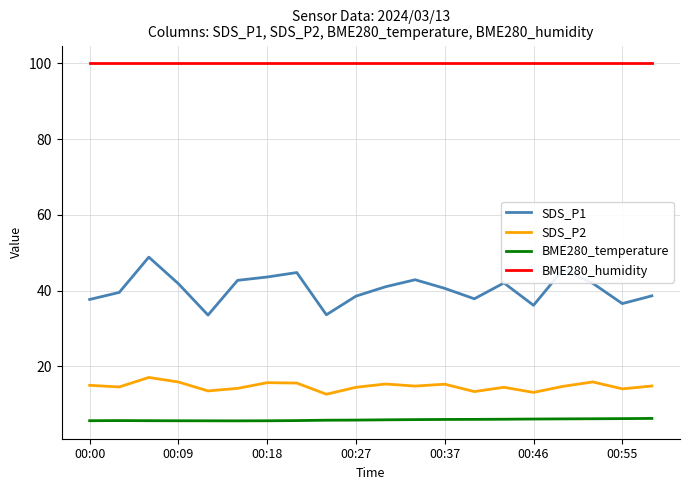

List the series in order of their peak value, lowest first.

BME280_temperature, SDS_P2, SDS_P1, BME280_humidity